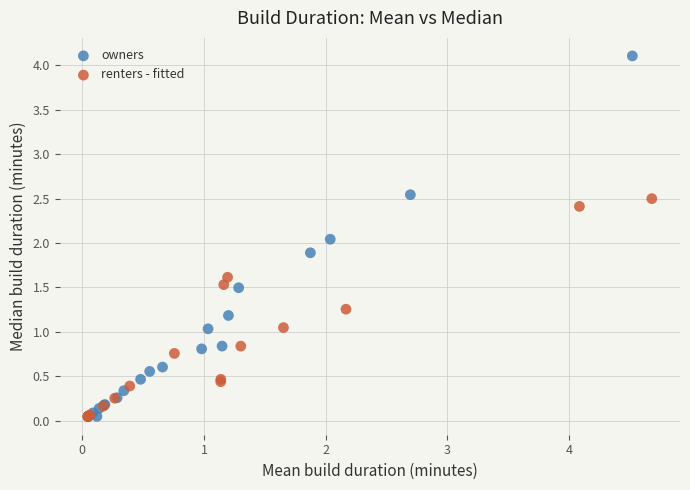

Which series has the widest spread of Y values?

owners